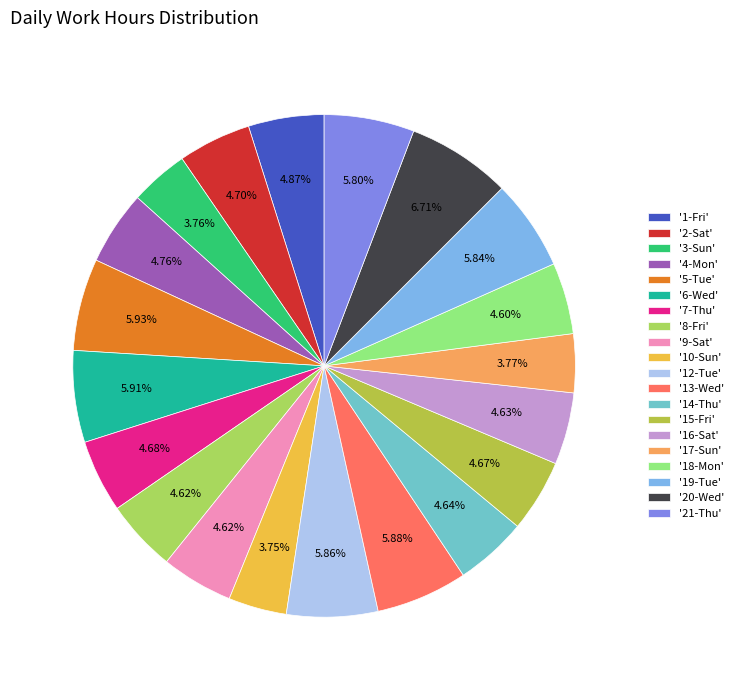

To the nearest percent, what is the average slice percentage?

5%